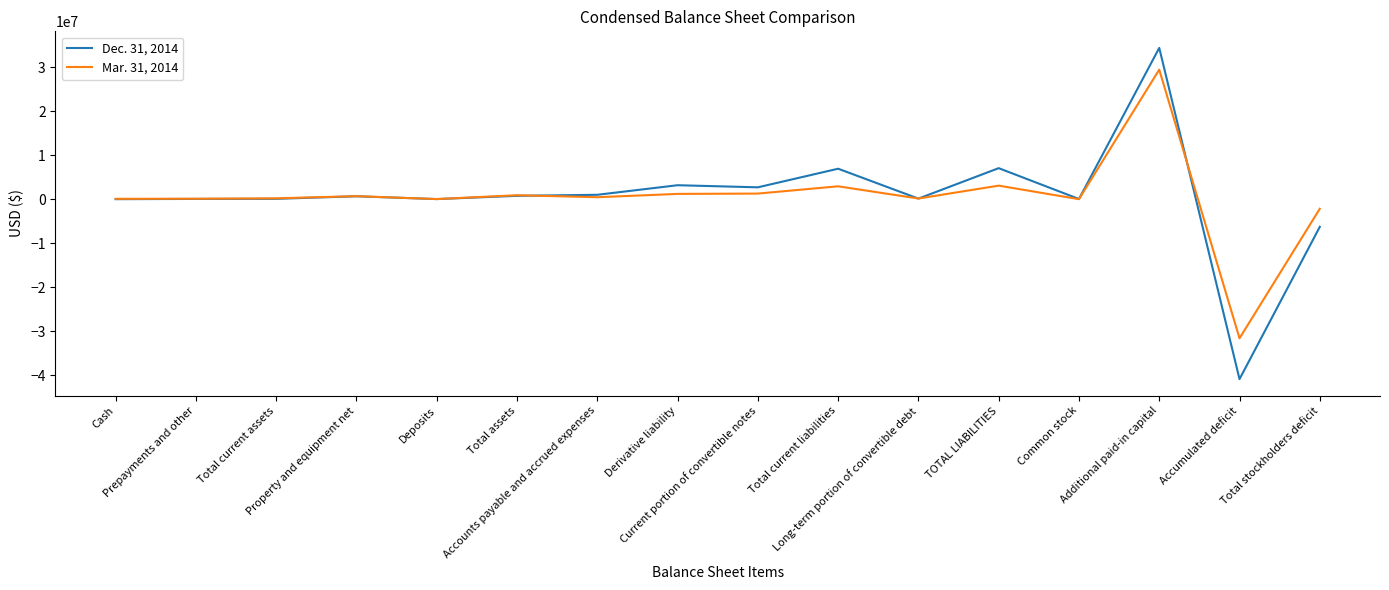

What is the minimum value shown in the chart?

-40910616